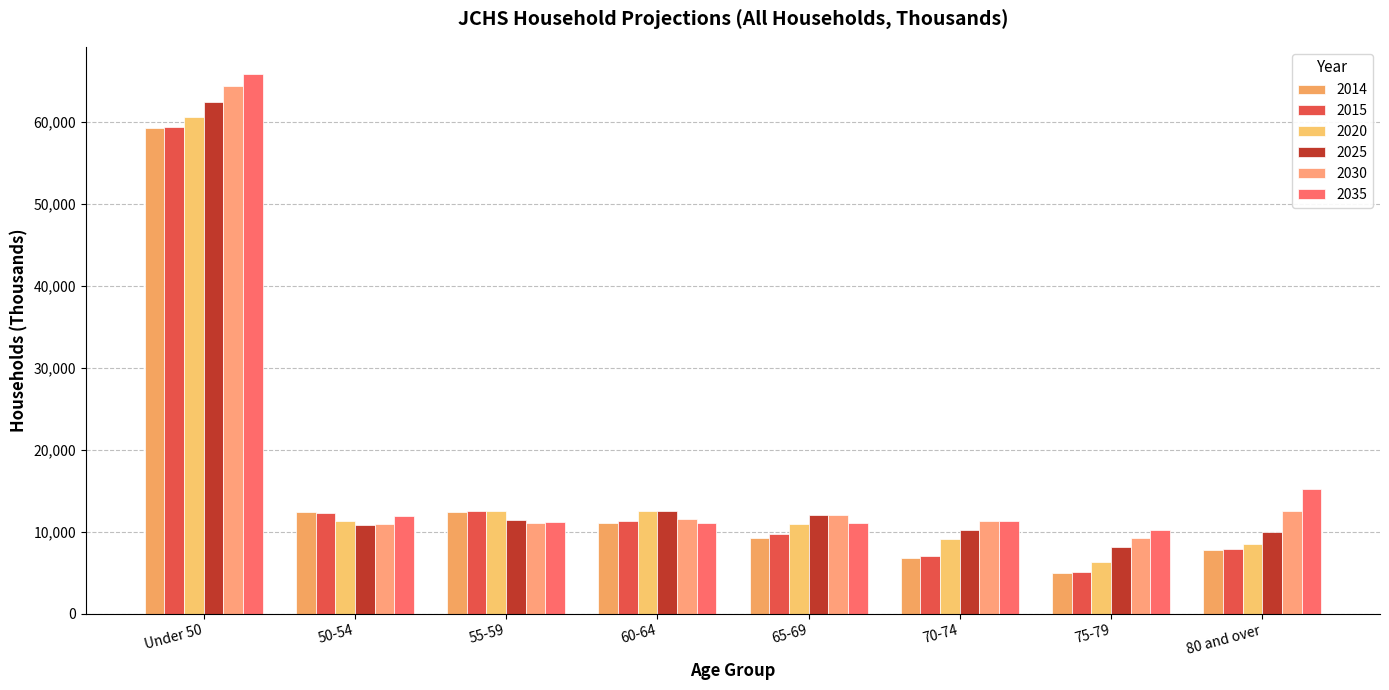

What value does the 2035 series have at Under 50?

65884.4